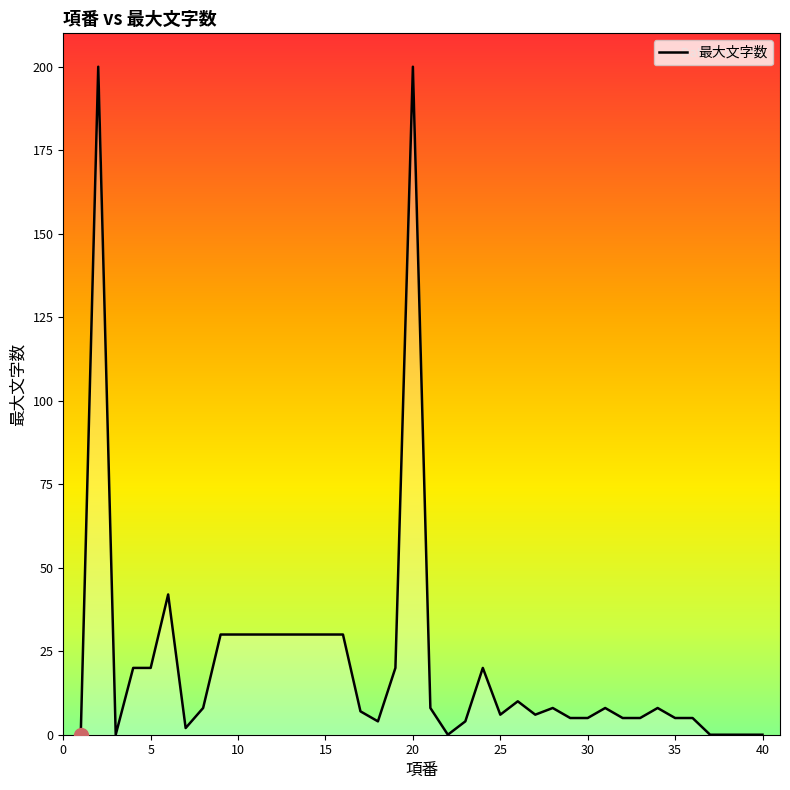

Count the number of data series in this chart.

1